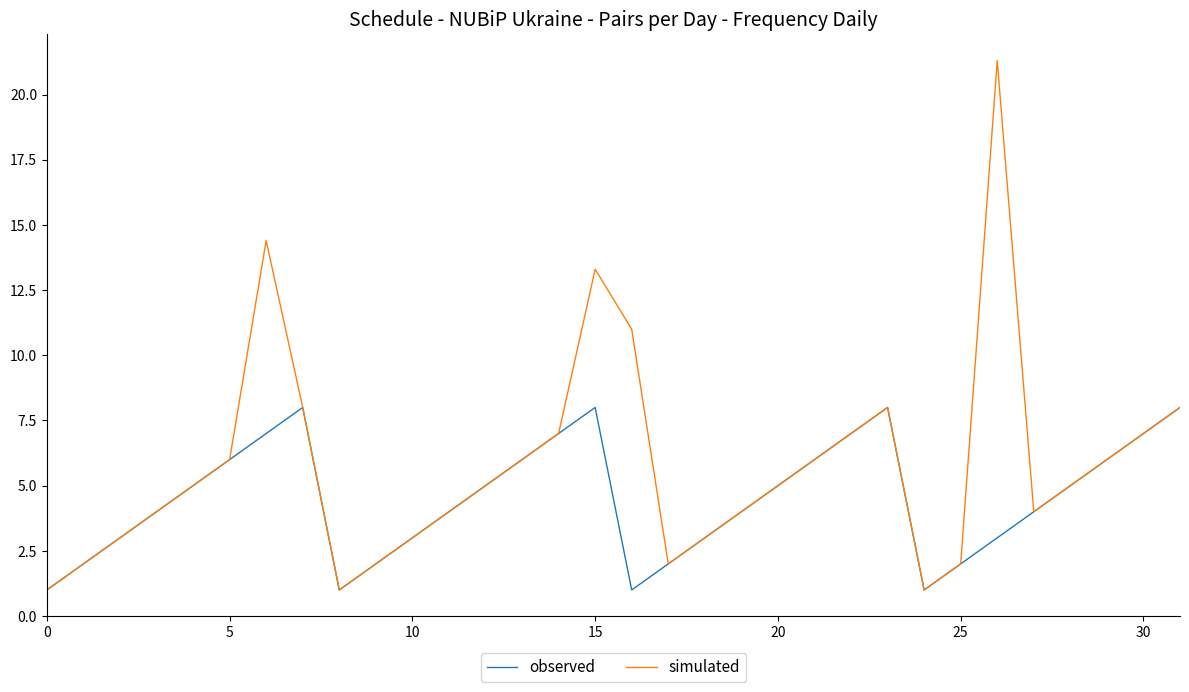

At how many categories does at least one series exceed 16?

1